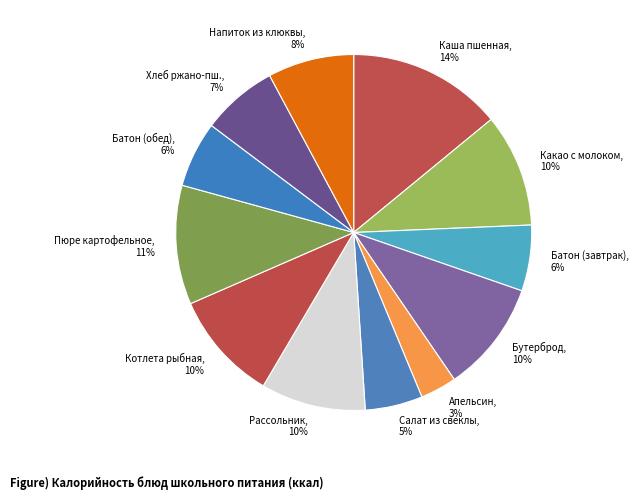

Is it true that Батон (обед) is 1% of the pie?

False